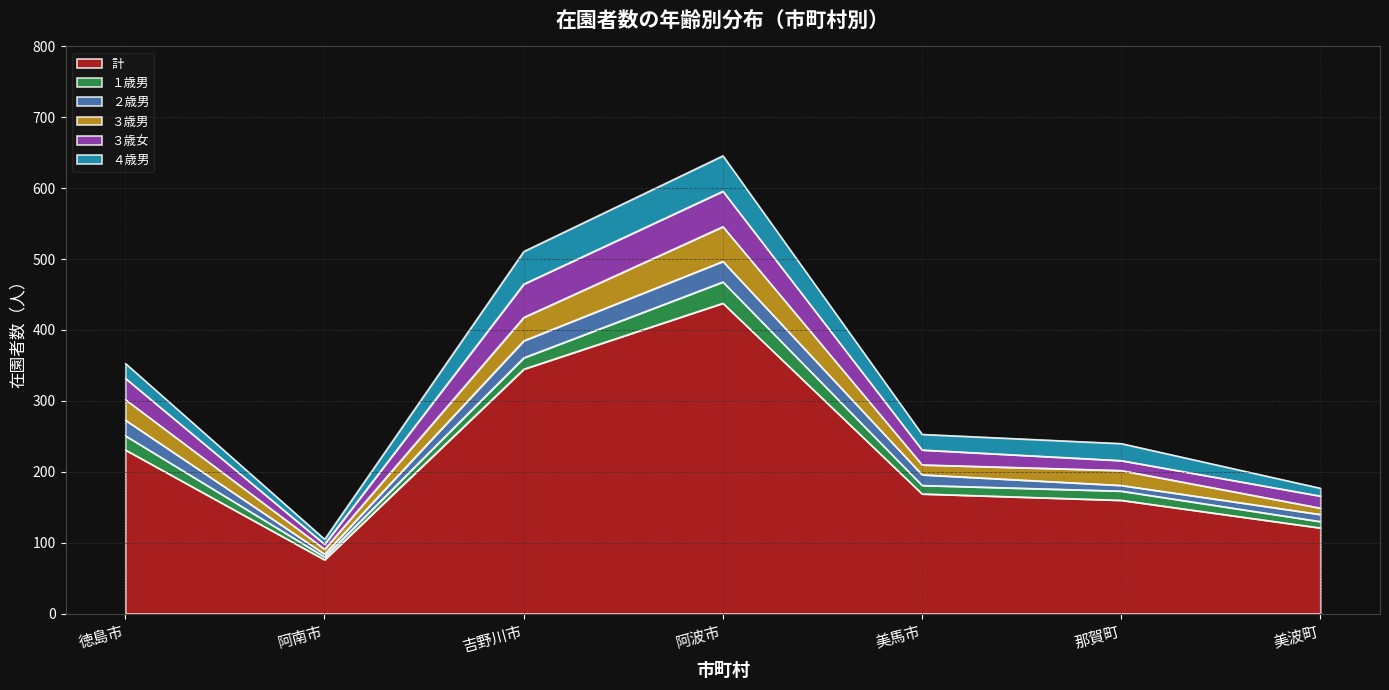

Is it true that ３歳女 equals 30 at 徳島市?

True